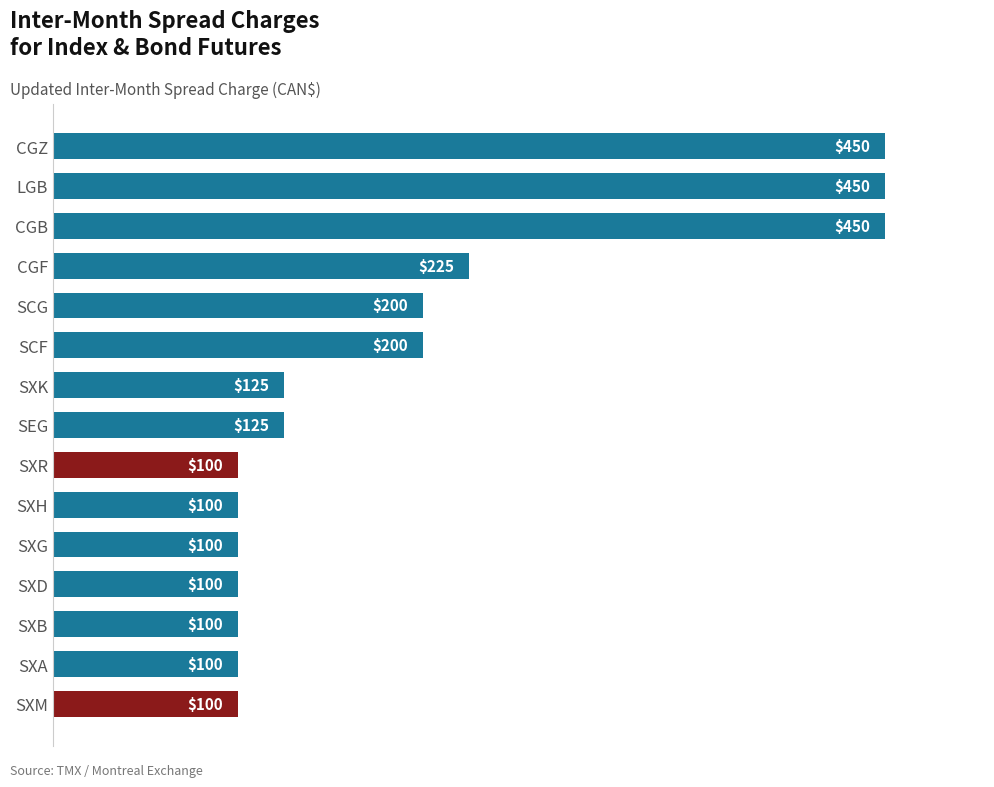

Are the bars horizontal?

Yes